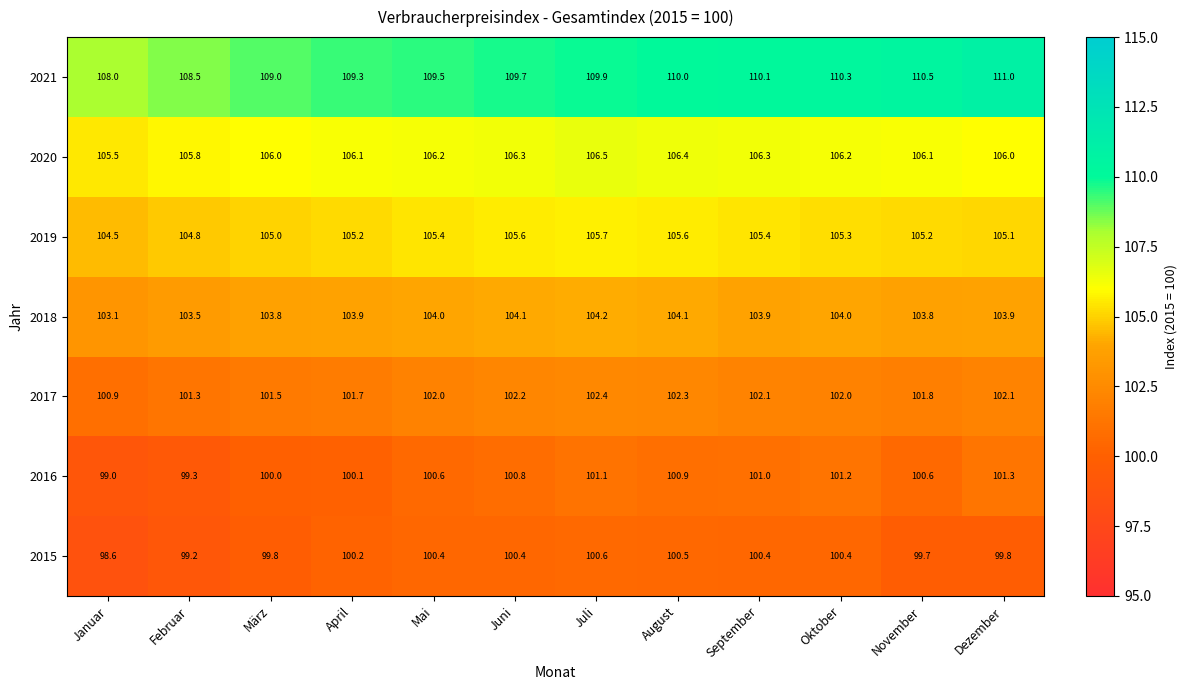

At which label is 2018 closest to 103?

Januar